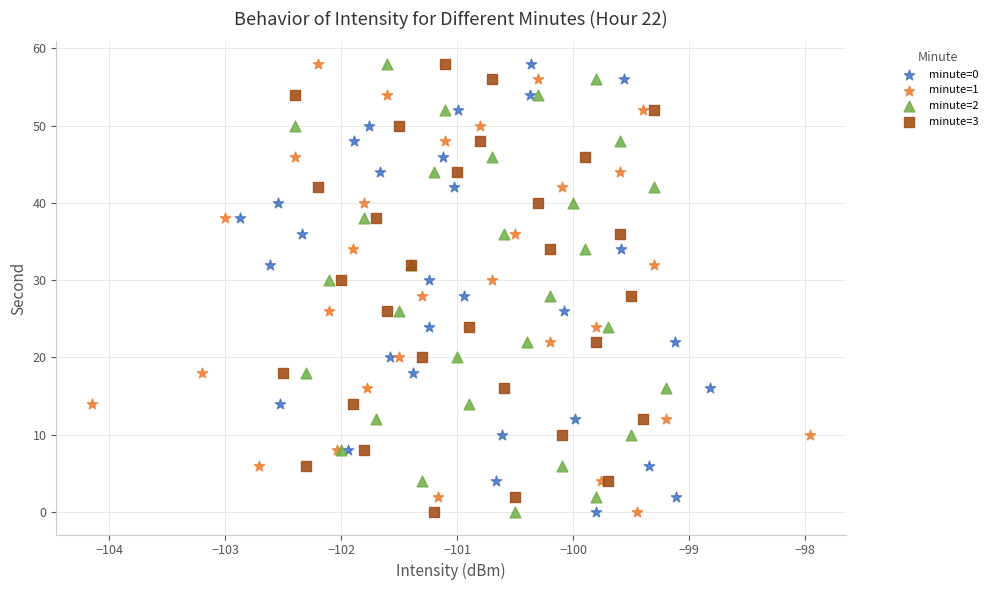

What are all the series names shown in the legend?

minute=0, minute=1, minute=2, minute=3